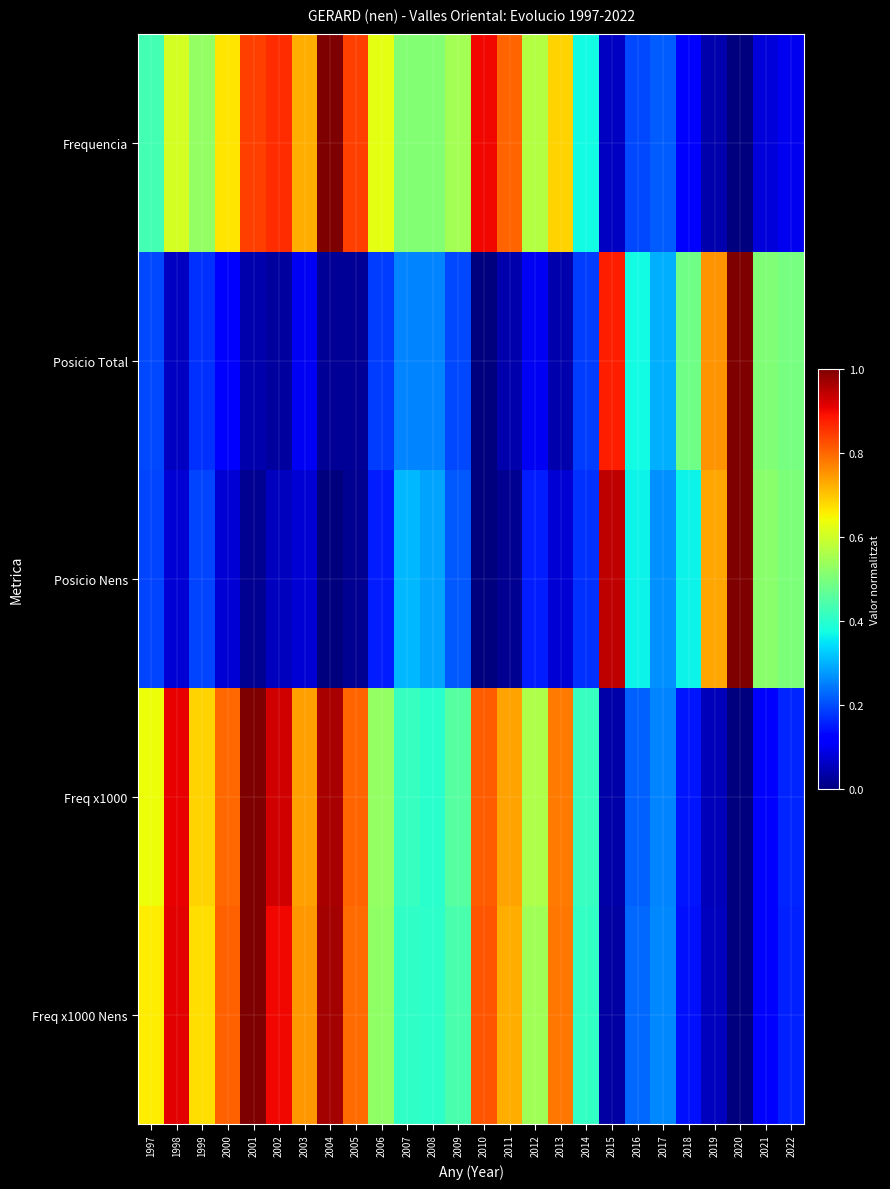

Reading left to right, extract all data points from this chart.

Frequencia: 1997=0.4	1998=0.6	1999=0.5	2000=0.7	2001=0.8	2002=0.9	2003=0.7	2004=1.0	2005=0.8	2006=0.6	2007=0.5	2008=0.5	2009=0.5	2010=0.9	2011=0.8	2012=0.6	2013=0.7	2014=0.4	2015=0.1	2016=0.2	2017=0.2	2018=0.1	2019=0.0	2020=0.0	2021=0.1	2022=0.1
Posicio Total: 1997=0.2	1998=0.1	1999=0.2	2000=0.1	2001=0.0	2002=0.0	2003=0.1	2004=0.0	2005=0.0	2006=0.2	2007=0.3	2008=0.3	2009=0.2	2010=0.0	2011=0.0	2012=0.1	2013=0.0	2014=0.2	2015=0.9	2016=0.4	2017=0.3	2018=0.5	2019=0.8	2020=1.0	2021=0.5	2022=0.5
Posicio Nens: 1997=0.2	1998=0.1	1999=0.2	2000=0.1	2001=0.0	2002=0.1	2003=0.1	2004=0.0	2005=0.0	2006=0.2	2007=0.3	2008=0.3	2009=0.2	2010=0.0	2011=0.0	2012=0.2	2013=0.1	2014=0.2	2015=0.9	2016=0.4	2017=0.3	2018=0.4	2019=0.7	2020=1.0	2021=0.5	2022=0.5
Freq x1000: 1997=0.6	1998=0.9	1999=0.7	2000=0.8	2001=1.0	2002=0.9	2003=0.7	2004=1.0	2005=0.8	2006=0.5	2007=0.4	2008=0.4	2009=0.5	2010=0.8	2011=0.7	2012=0.6	2013=0.8	2014=0.4	2015=0.0	2016=0.2	2017=0.3	2018=0.1	2019=0.1	2020=0.0	2021=0.1	2022=0.2
Freq x1000 Nens: 1997=0.7	1998=0.9	1999=0.7	2000=0.8	2001=1.0	2002=0.9	2003=0.7	2004=1.0	2005=0.8	2006=0.5	2007=0.4	2008=0.4	2009=0.4	2010=0.8	2011=0.7	2012=0.5	2013=0.8	2014=0.4	2015=0.0	2016=0.2	2017=0.3	2018=0.1	2019=0.1	2020=0.0	2021=0.1	2022=0.2